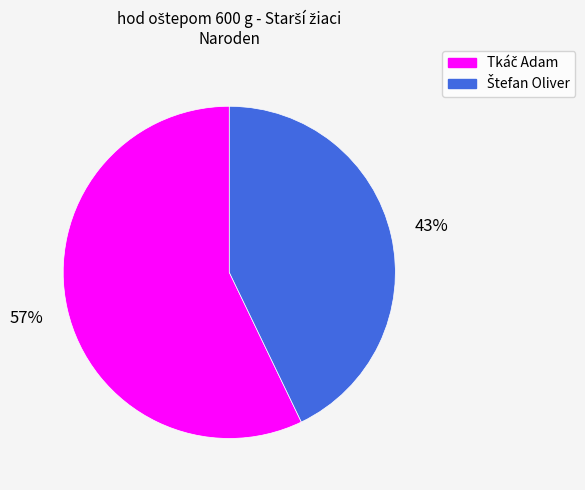

To the nearest percent, what is the average slice percentage?

50%